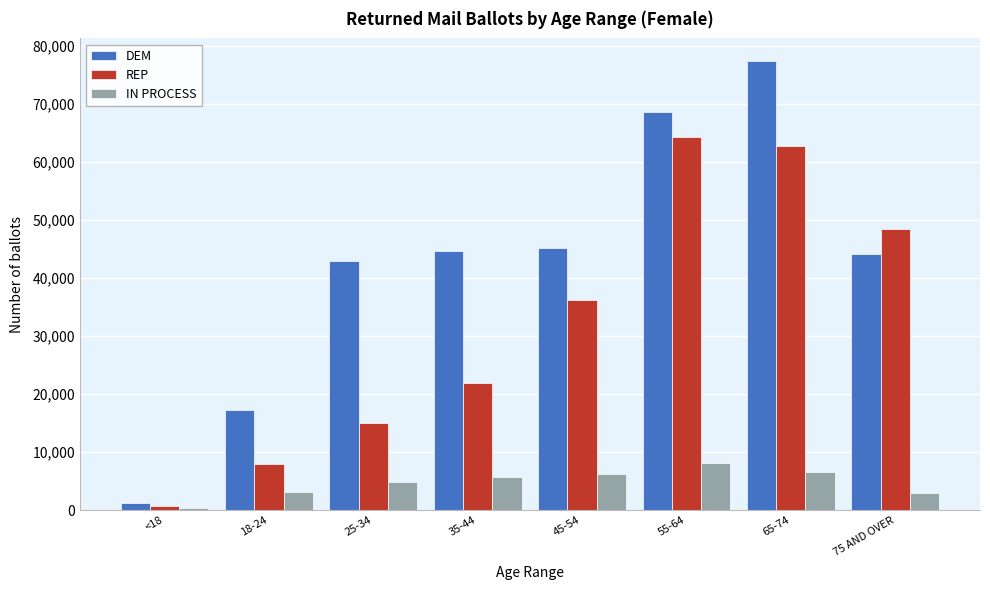

Which series changed the most between 25-34 and 35-44?

REP